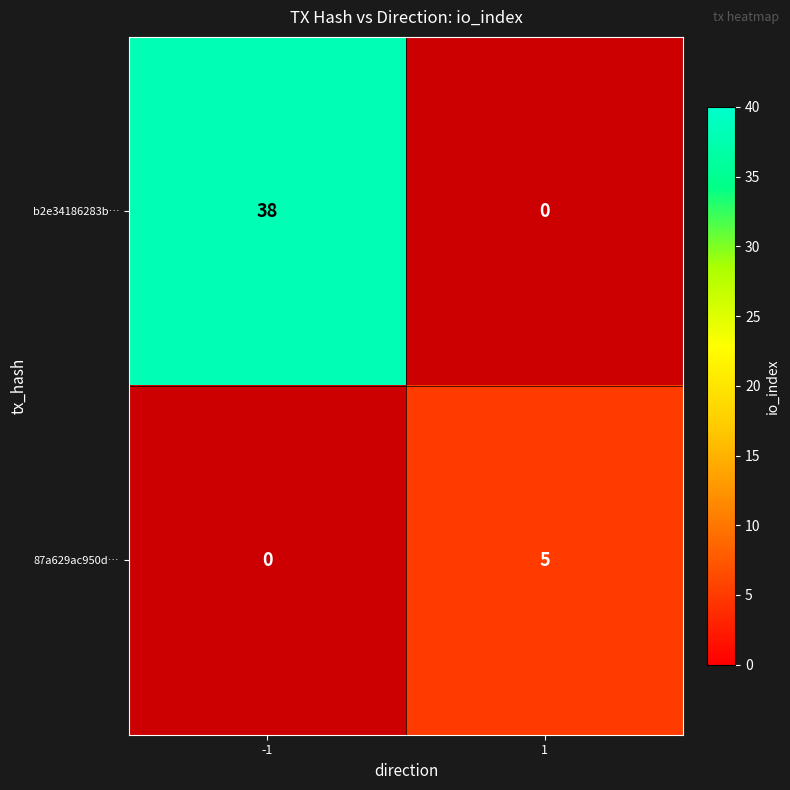

Read the 87a629ac950d… value at 1.

5